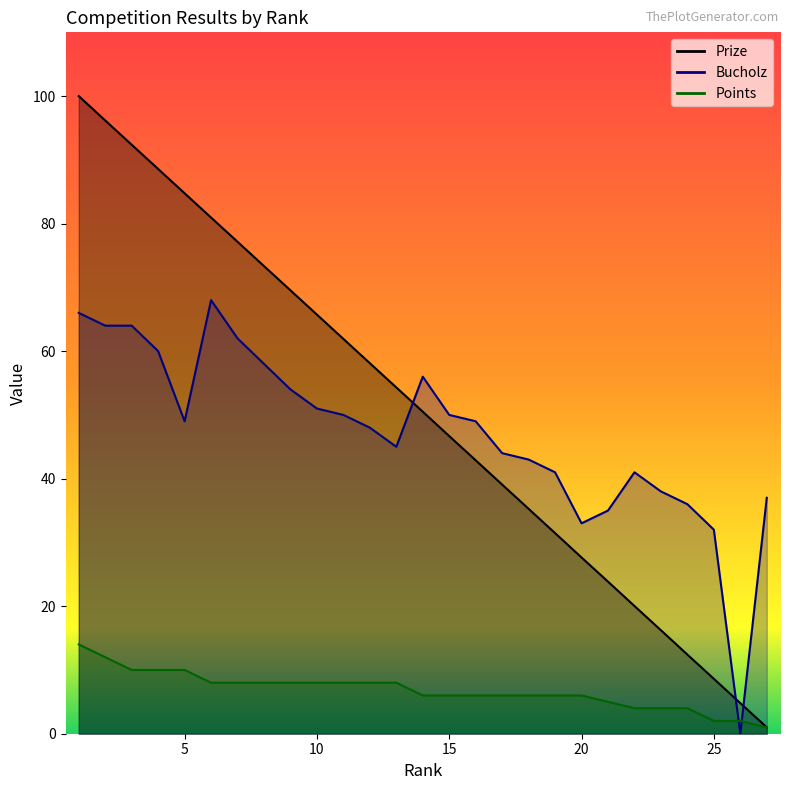

How many interior local valleys does the Bucholz series have?

4